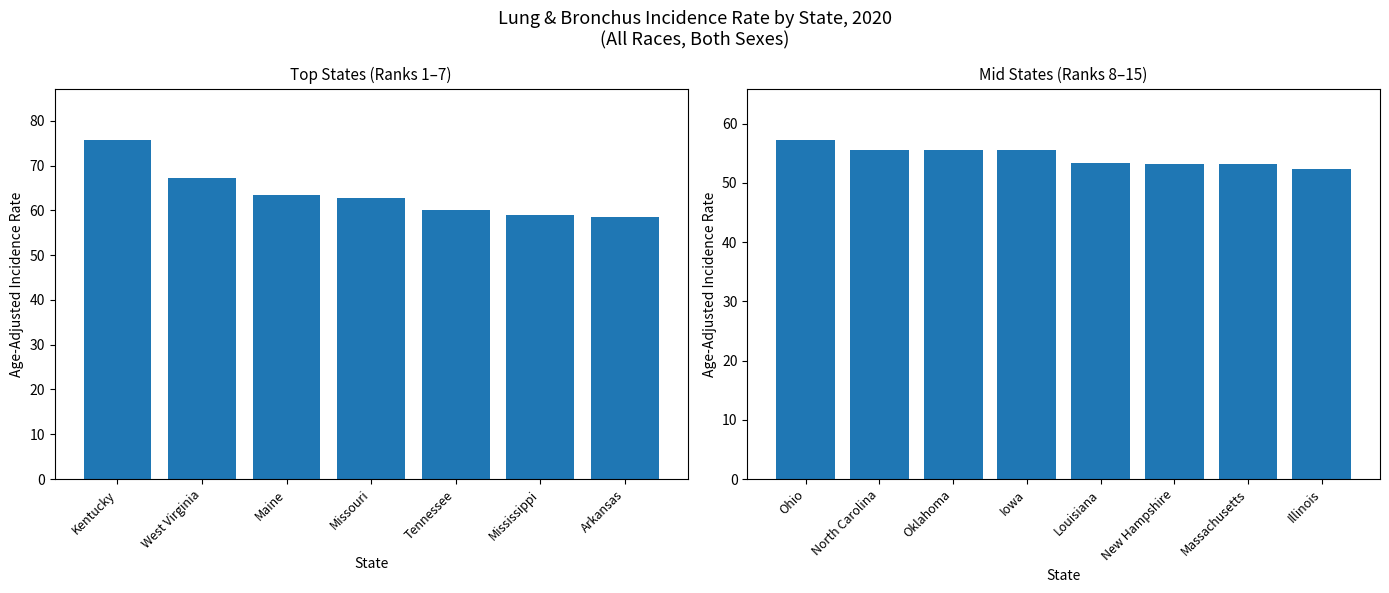

Read the value at Oklahoma.

55.6